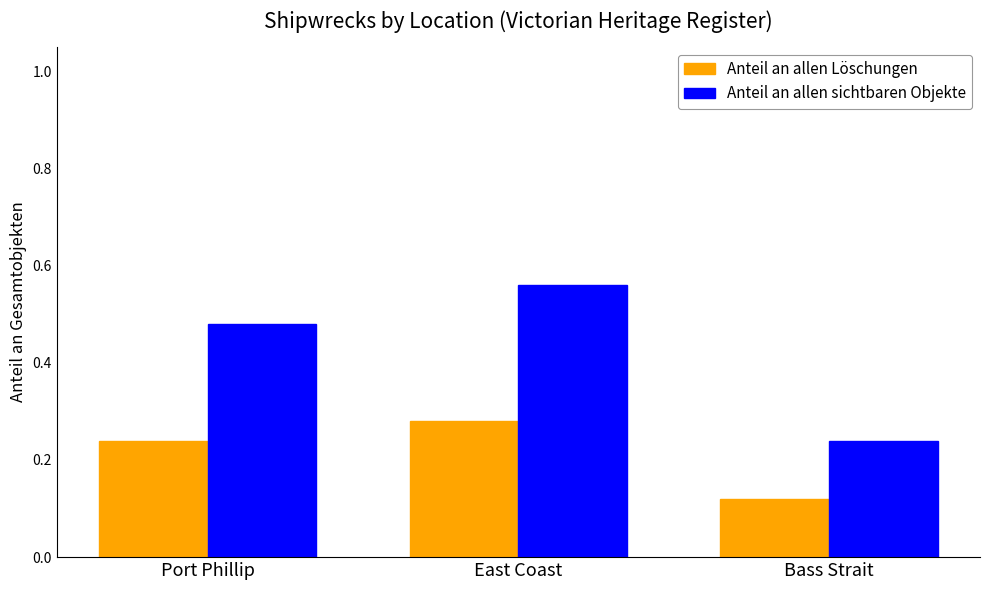

Which series has the largest total across all categories?

Anteil an allen sichtbaren Objekte